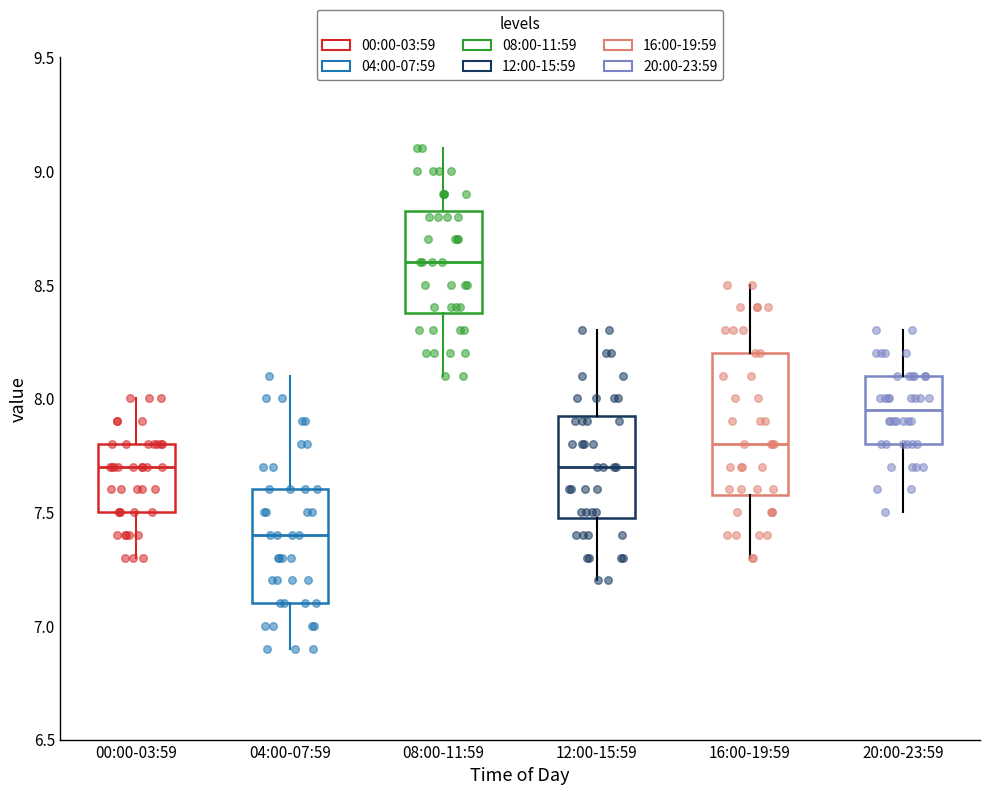

Reading left to right, transcribe this box plot: for each box, give where its median line is, the range the box spans, and where its two whiskers end, as read against the y-axis. The values are not printed on the chart, so give them approximately, as read against the axis.

00:00-03:59: median 7.70, box 7.50 to 7.80, whiskers 7.30 to 8.00
04:00-07:59: median 7.40, box 7.10 to 7.60, whiskers 6.90 to 8.10
08:00-11:59: median 8.60, box 8.40 to 8.85, whiskers 8.10 to 9.10
12:00-15:59: median 7.70, box 7.50 to 7.95, whiskers 7.20 to 8.30
16:00-19:59: median 7.80, box 7.60 to 8.20, whiskers 7.30 to 8.50
20:00-23:59: median 7.95, box 7.80 to 8.10, whiskers 7.50 to 8.30